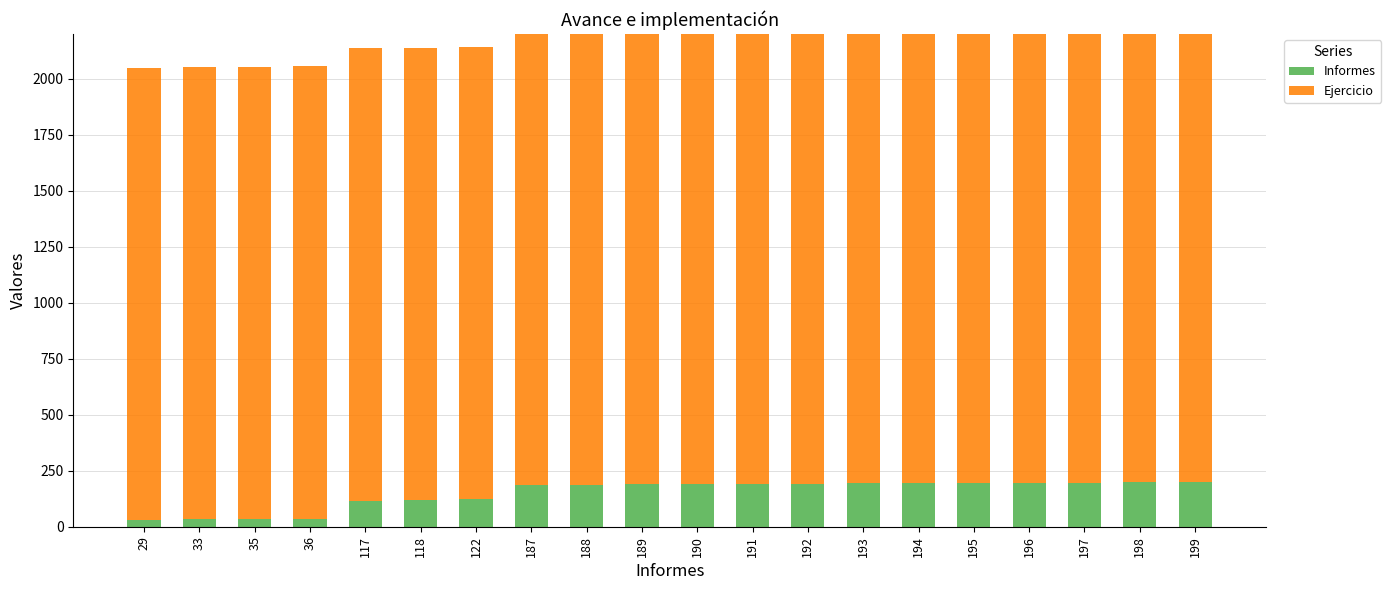

The Informes series shows 198 at 198. True or false?

True